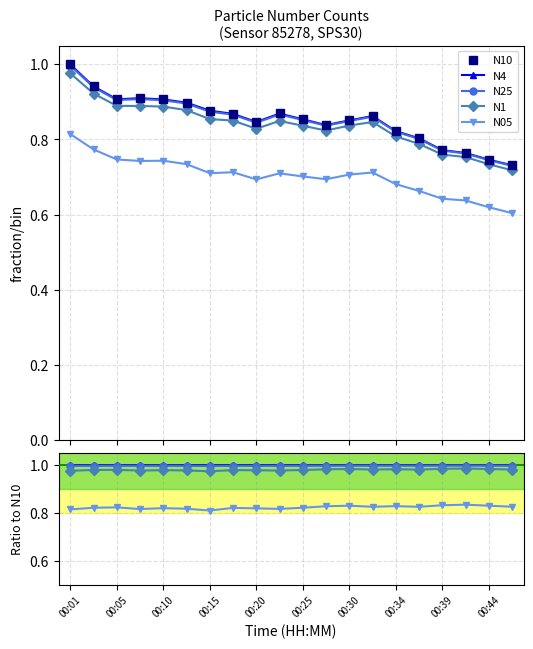

What are all the series names shown in the legend?

N10, N4, N25, N1, N05